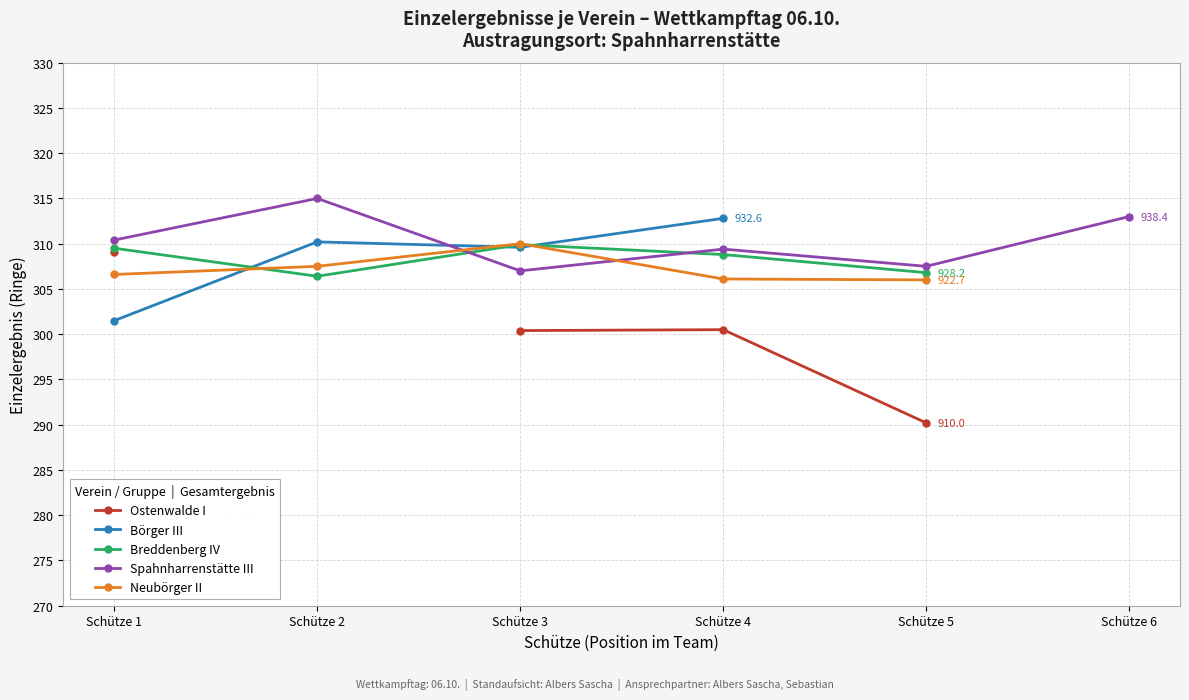

Which series has the largest total across all categories?

Spahnharrenstätte III